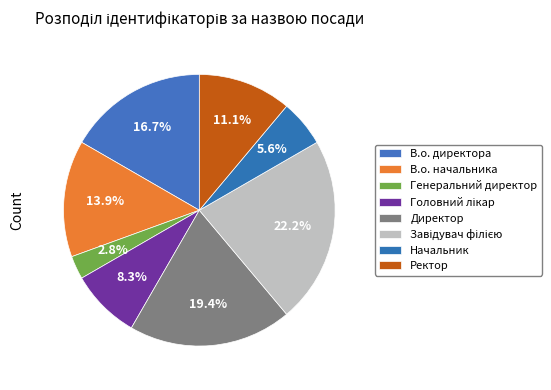

Rank the categories by value from lowest to highest.

Генеральний директор, Начальник, Головний лікар, Ректор, В.о. начальника, В.о. директора, Директор, Завідувач філією